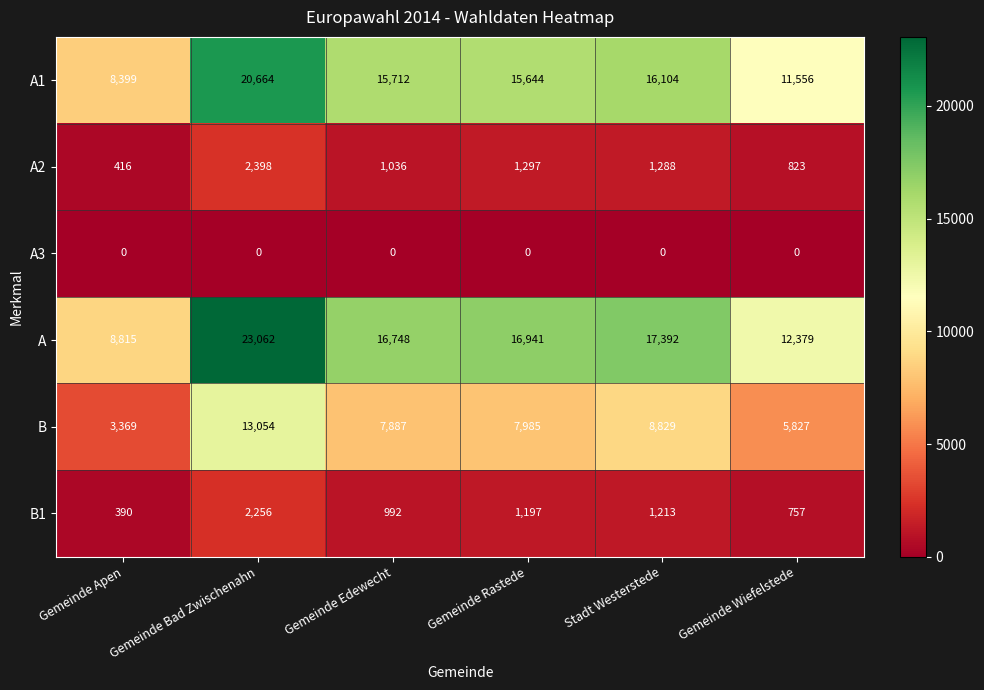

List the series in order of their peak value, highest first.

A, A1, B, A2, B1, A3